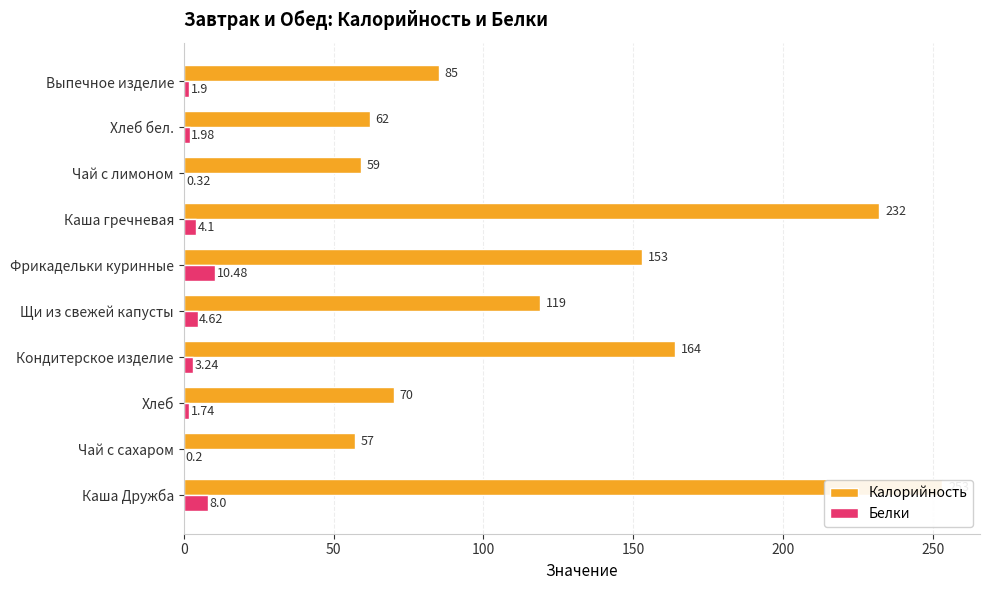

What is the sum of all Белки values?

36.6